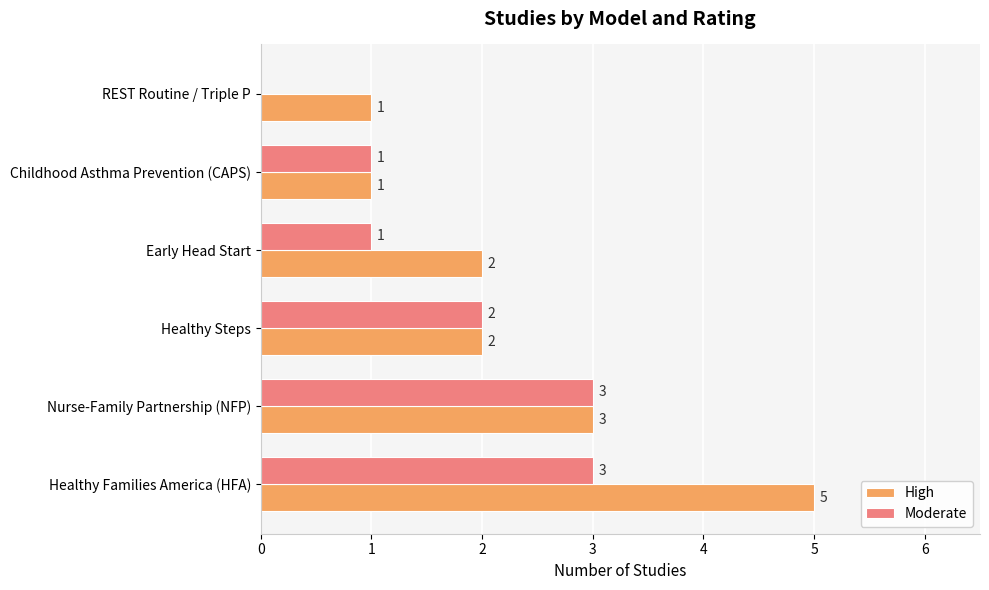

What is the sum of the High values at REST Routine / Triple P and Early Head Start?

3